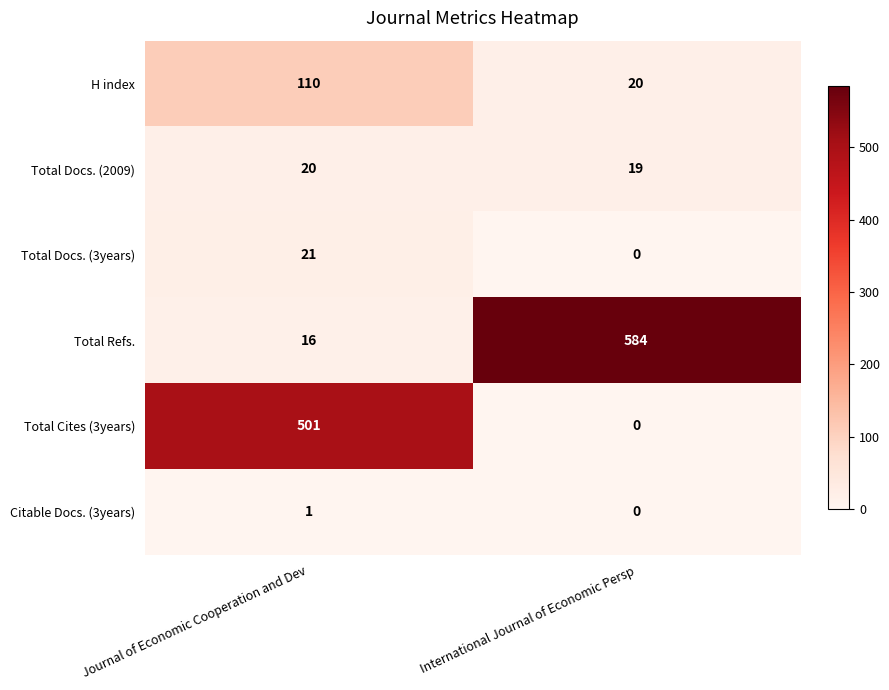

Reading right to left, what are all the values shown in this chart?

H index: International Journal of Economic Persp=20	Journal of Economic Cooperation and Dev=110
Total Docs. (2009): International Journal of Economic Persp=19	Journal of Economic Cooperation and Dev=20
Total Docs. (3years): International Journal of Economic Persp=0	Journal of Economic Cooperation and Dev=21
Total Refs.: International Journal of Economic Persp=584	Journal of Economic Cooperation and Dev=16
Total Cites (3years): International Journal of Economic Persp=0	Journal of Economic Cooperation and Dev=501
Citable Docs. (3years): International Journal of Economic Persp=0	Journal of Economic Cooperation and Dev=1